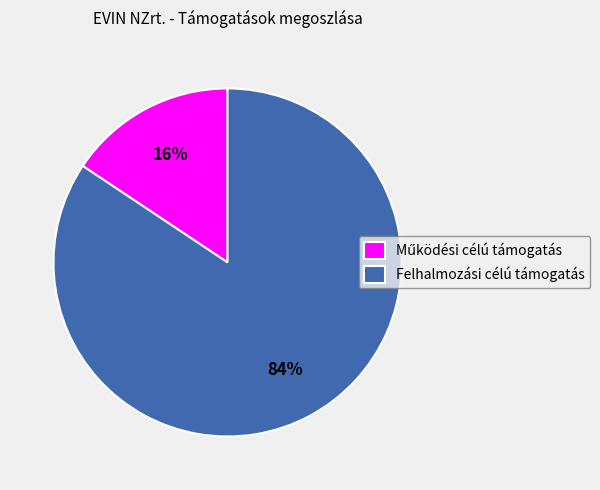

Is it true that Felhalmozási célú támogatás is 84% of the pie?

True